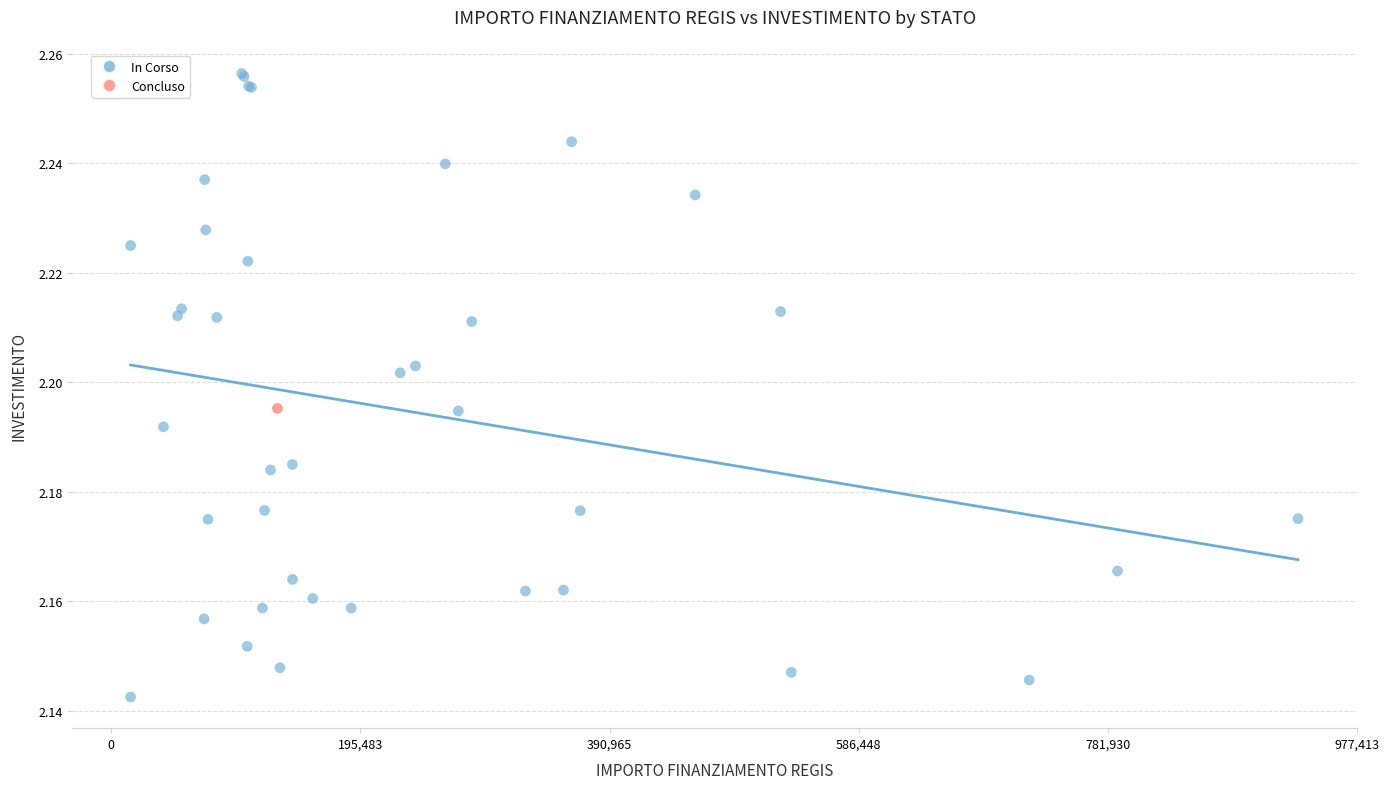

What are all the series names shown in the legend?

In Corso, Concluso